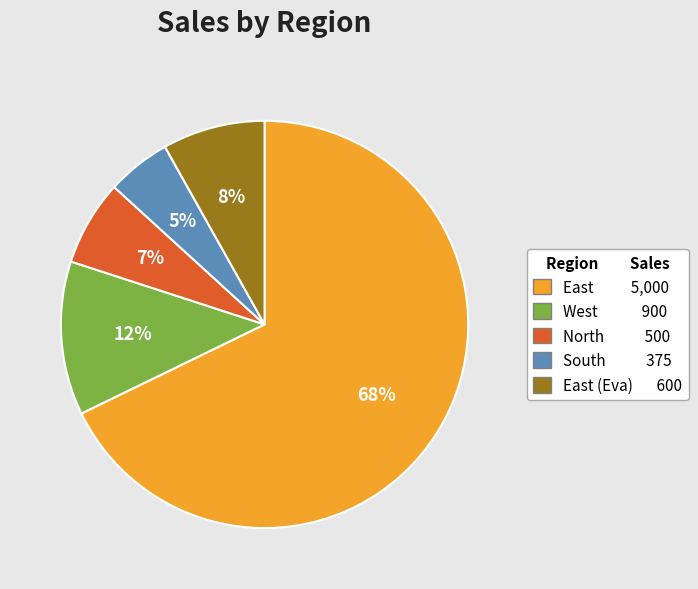

Is there a majority slice in this chart?

Yes